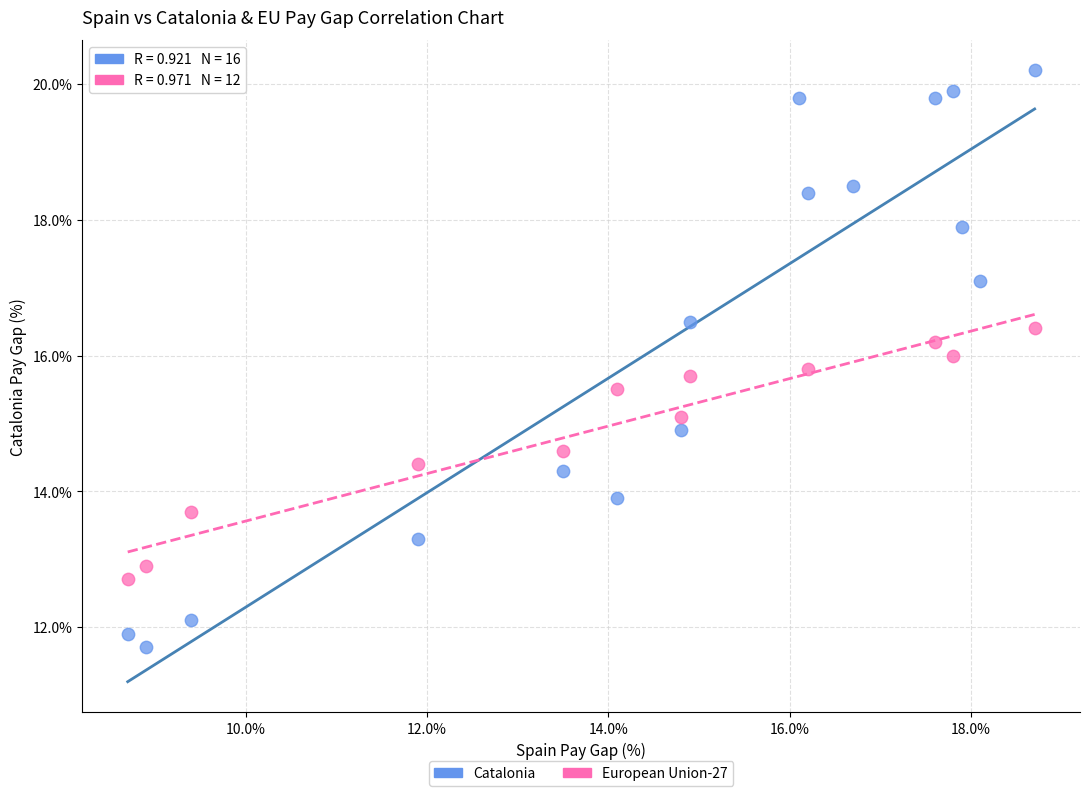

Which series contains the lowest Y value?

Catalonia